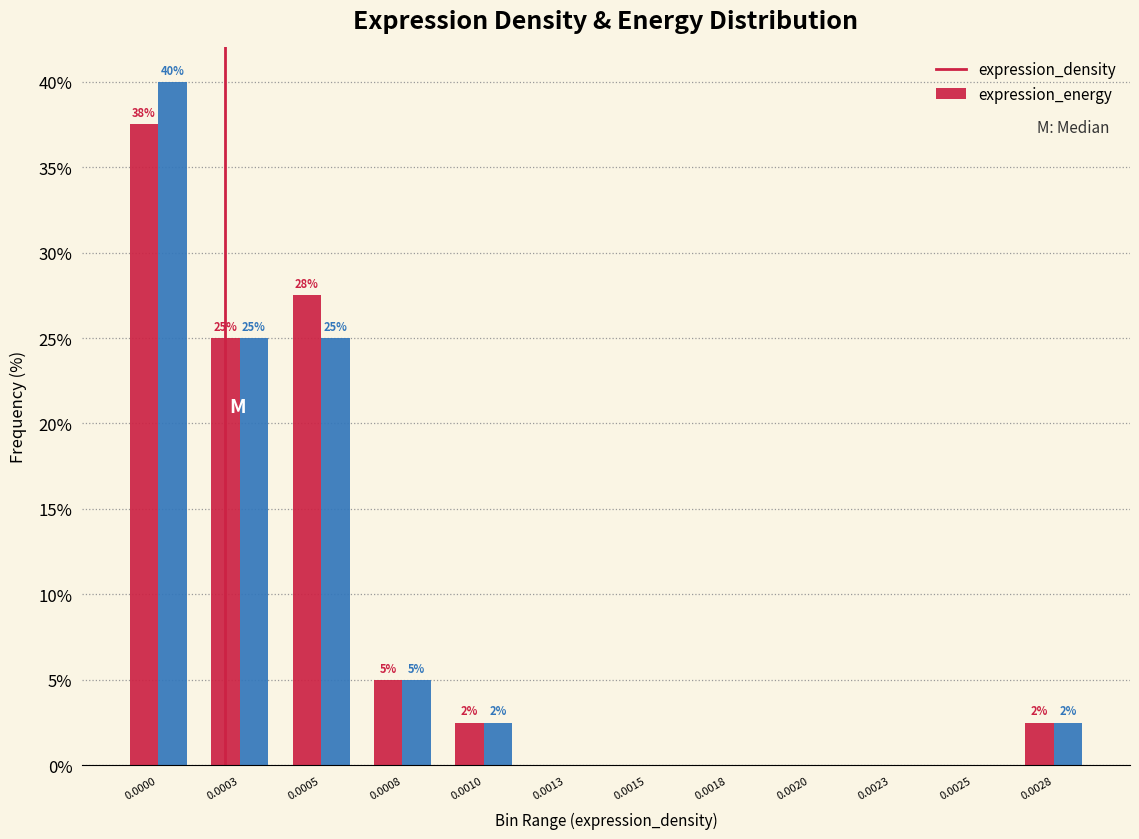

Is it true that expression_density equals -15.8 at 0.0023?

False